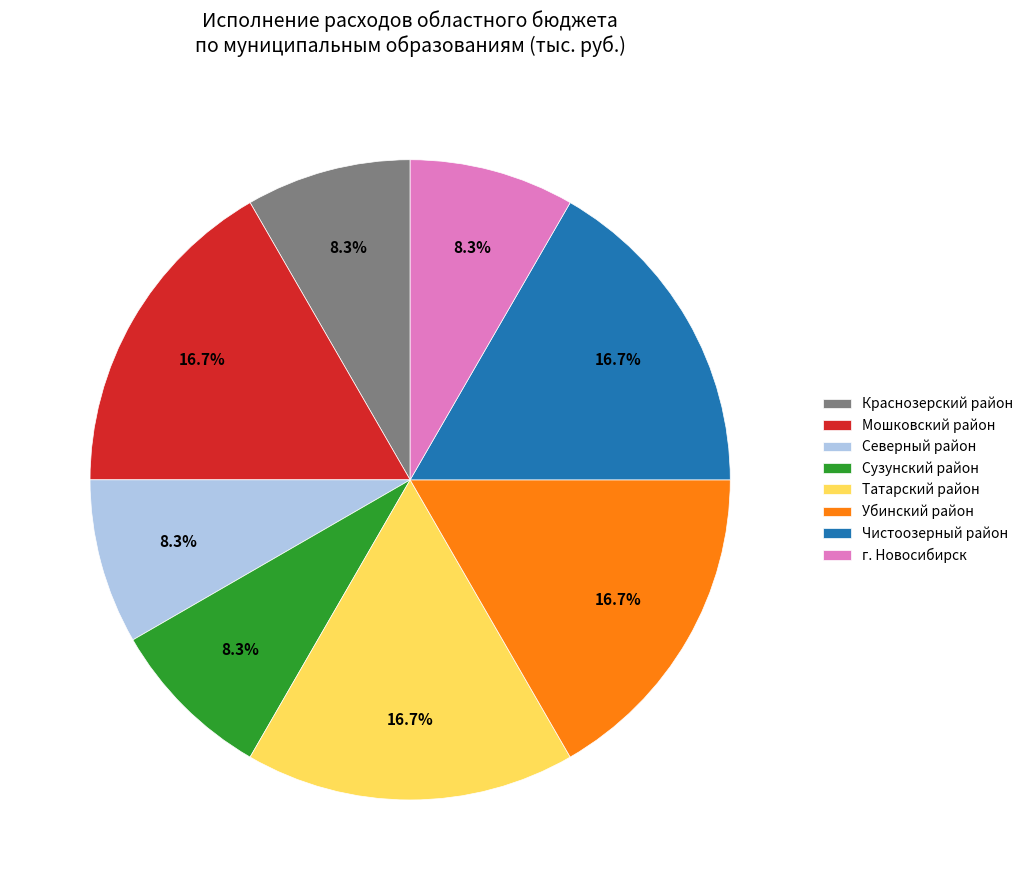

The Чистоозерный район slice represents 30% of the pie. True or false?

False